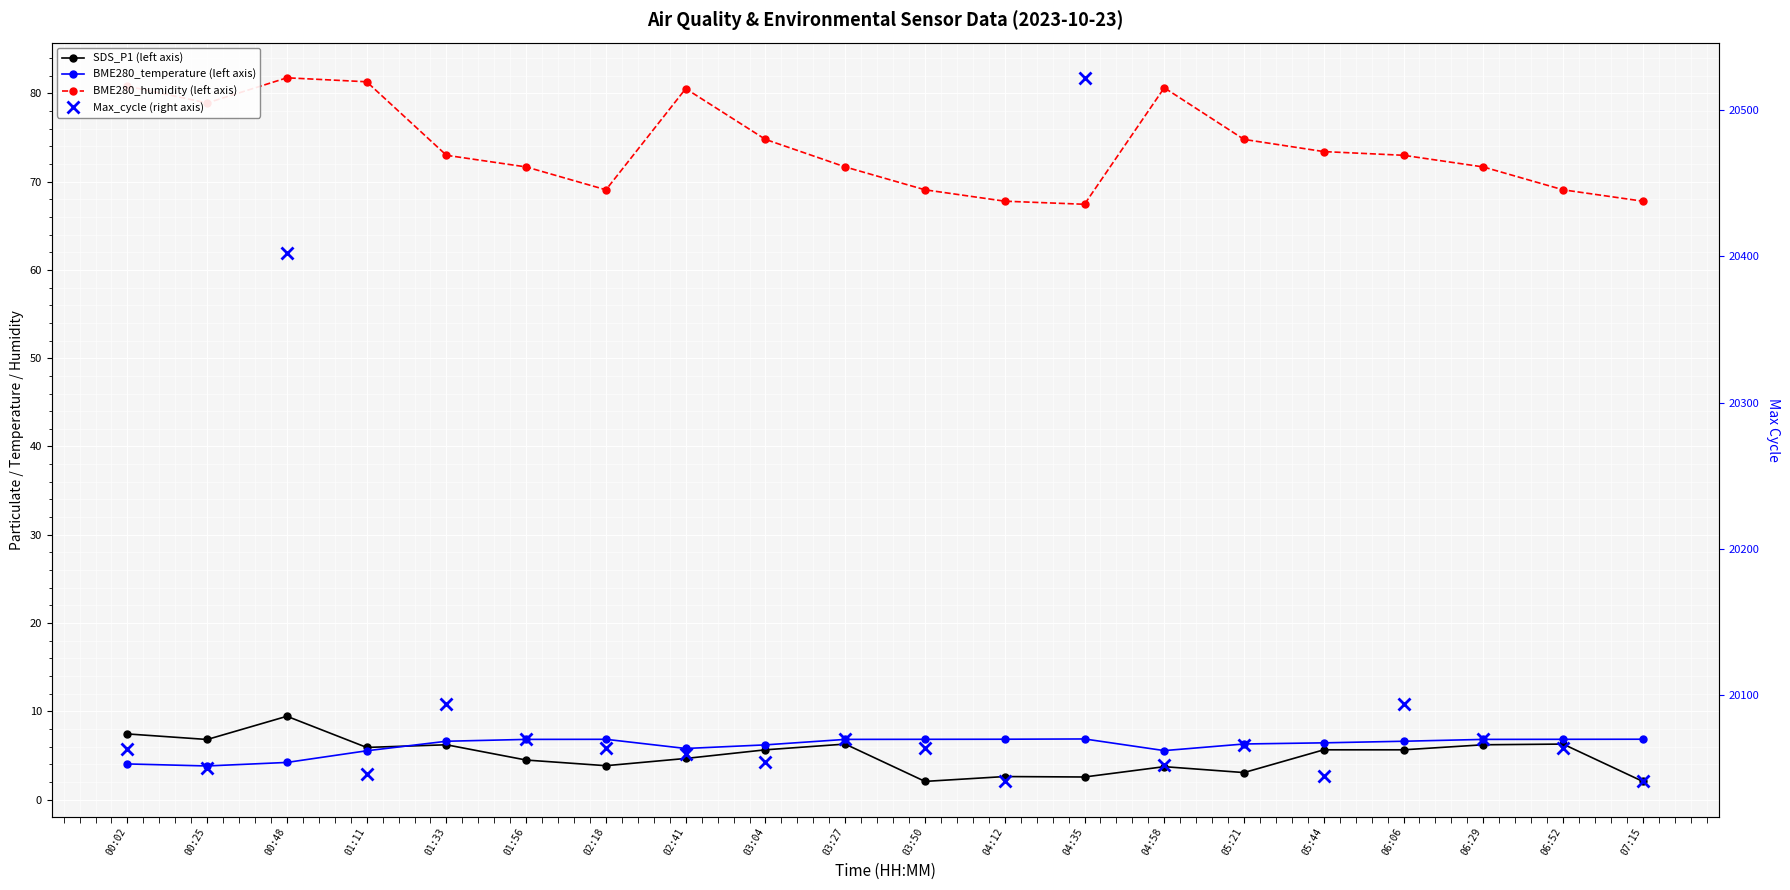

Which category has the highest value across all series?

04:35